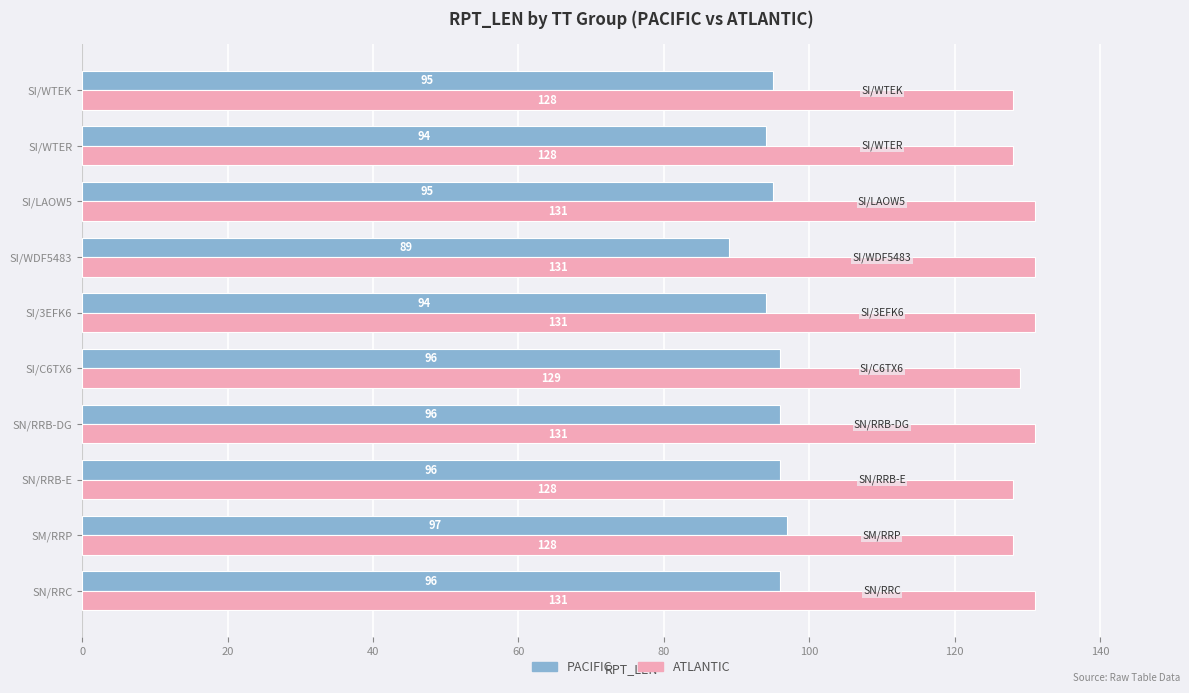

Rank the series by their average value, from lowest to highest.

PACIFIC, ATLANTIC